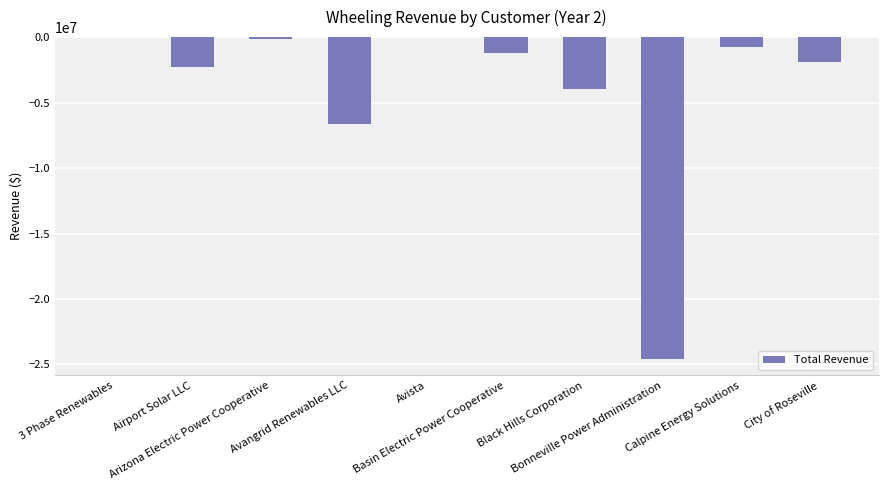

What is the change in value from Black Hills Corporation to Bonneville Power Administration?

-20661758.8